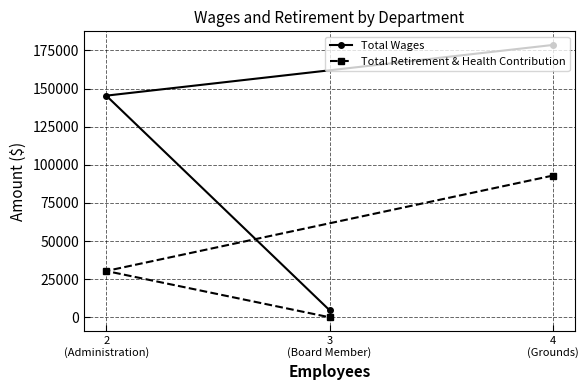

Which series changed the most between 4
(Grounds) and 3
(Board Member)?

Total Wages